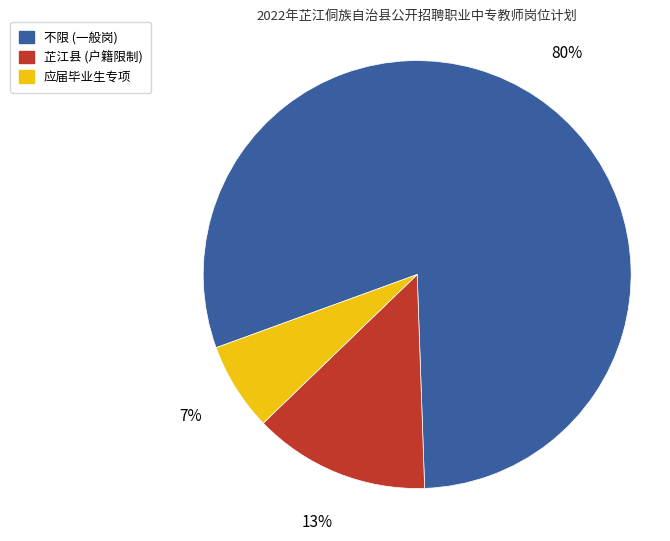

What percentage is the 不限 (一般岗) slice, to the nearest percent?

80%